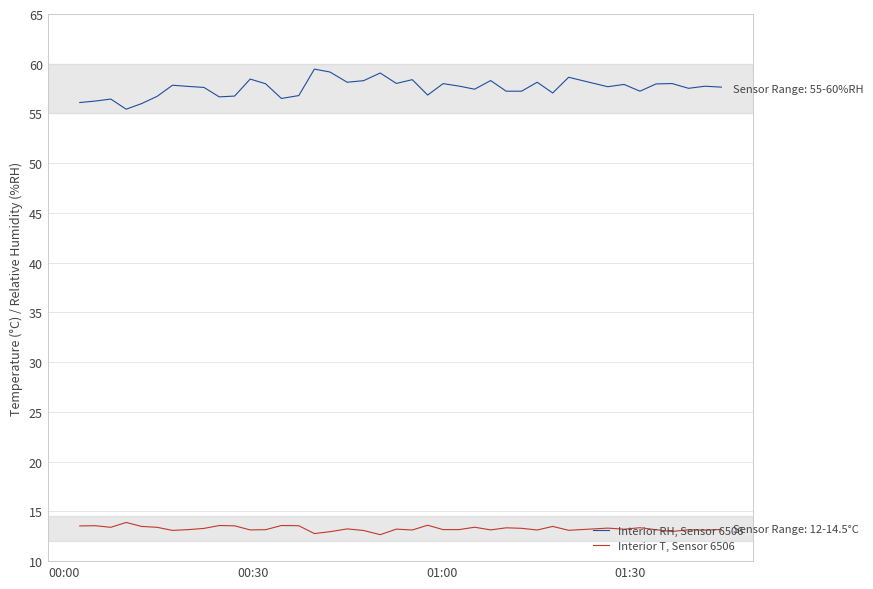

Rank the series by their average value, from highest to lowest.

Interior RH, Sensor 6506, Interior T, Sensor 6506